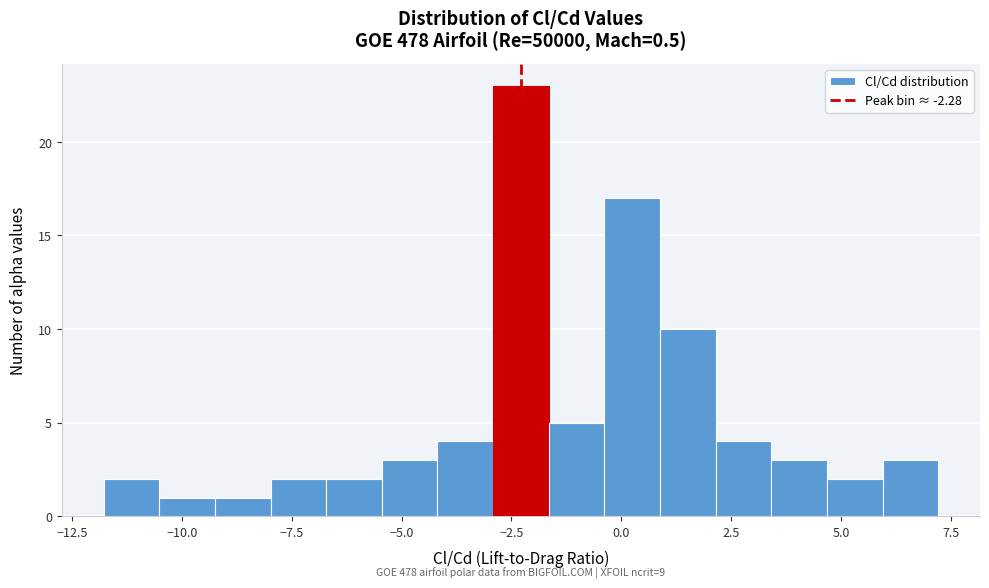

Around what value on the x-axis is the tallest bar? Give the approximate position of its centre, as read against the axis.

-2.5